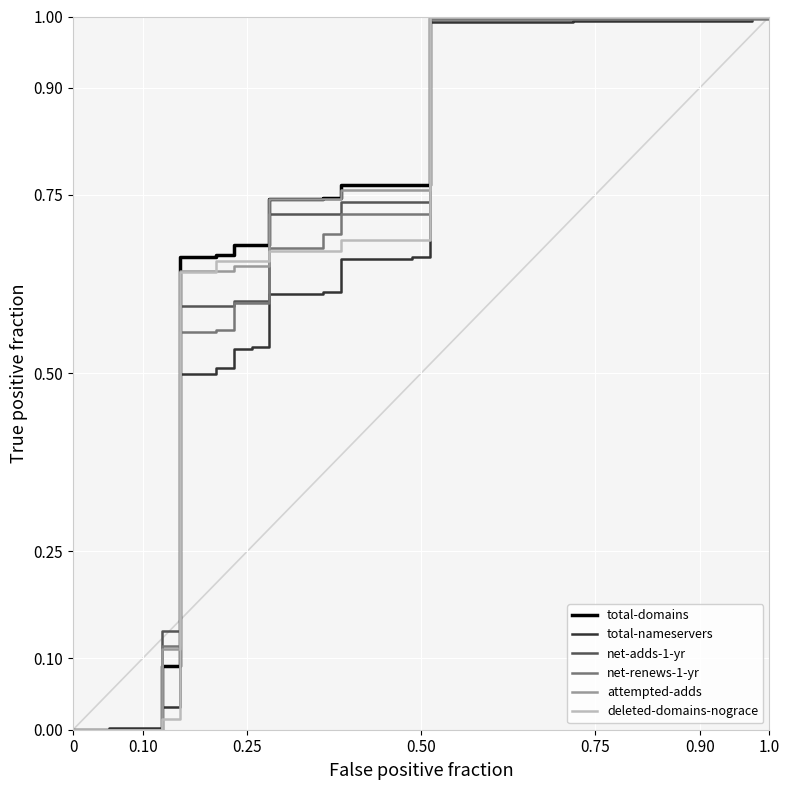

What is the greatest value displayed?

1.0